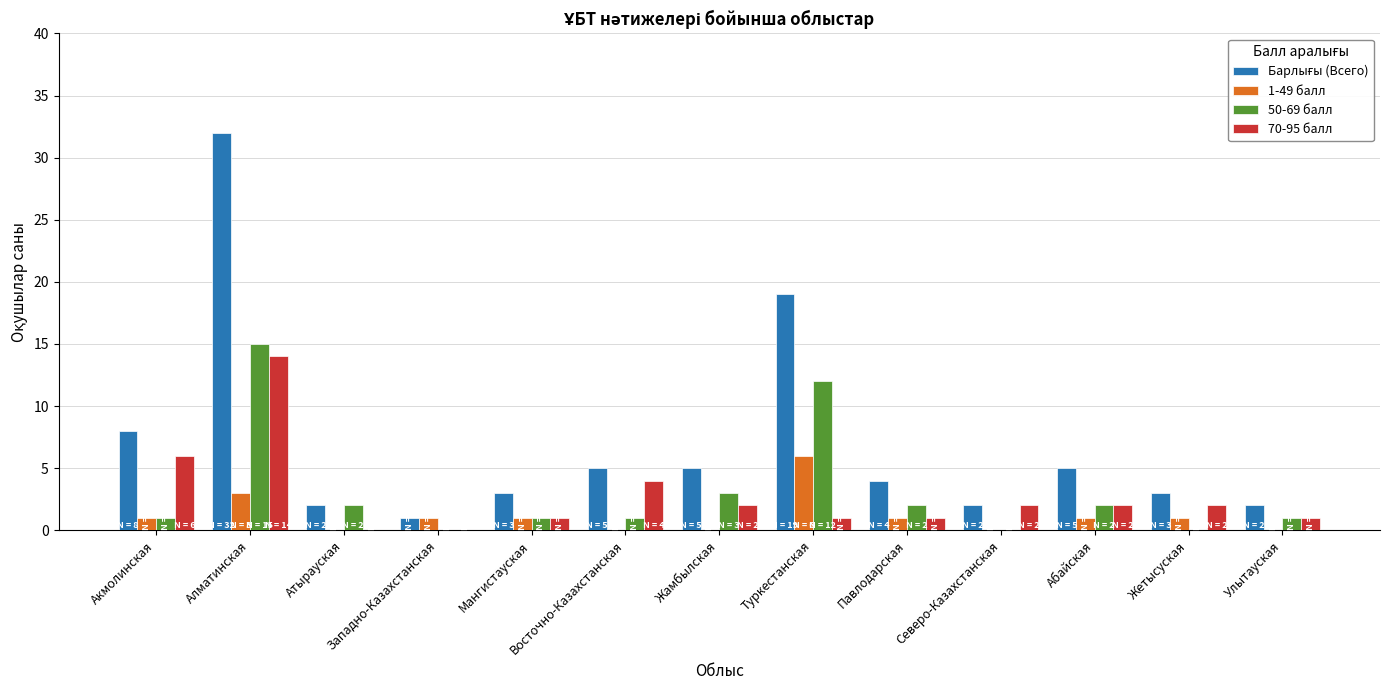

Which category has the highest value across all series?

Алматинская